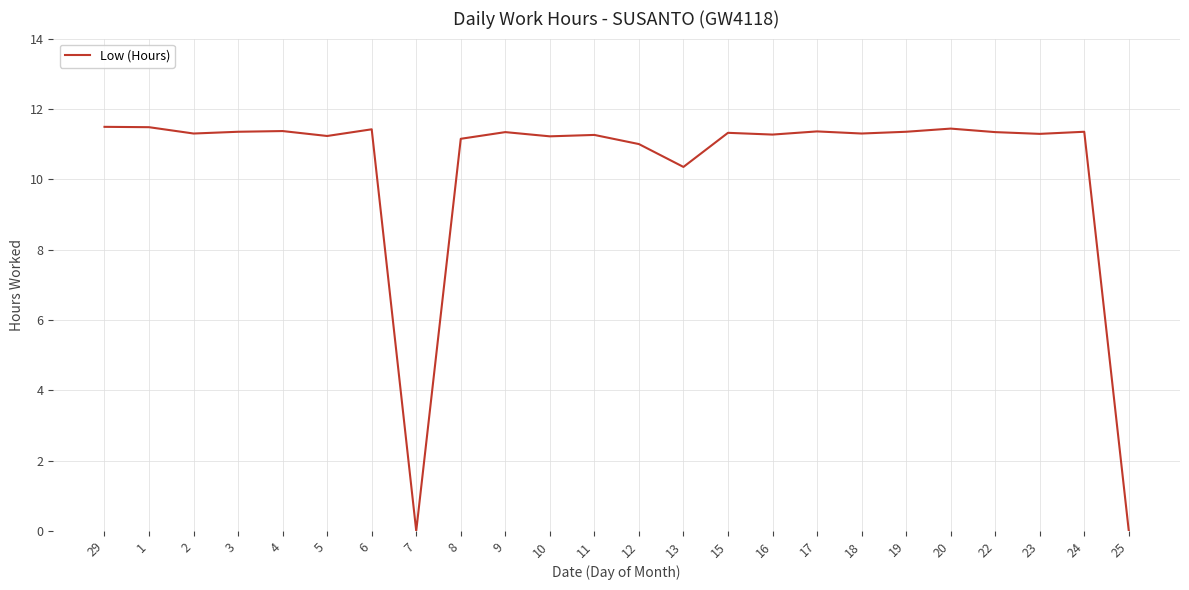

What is the average value?

10.3